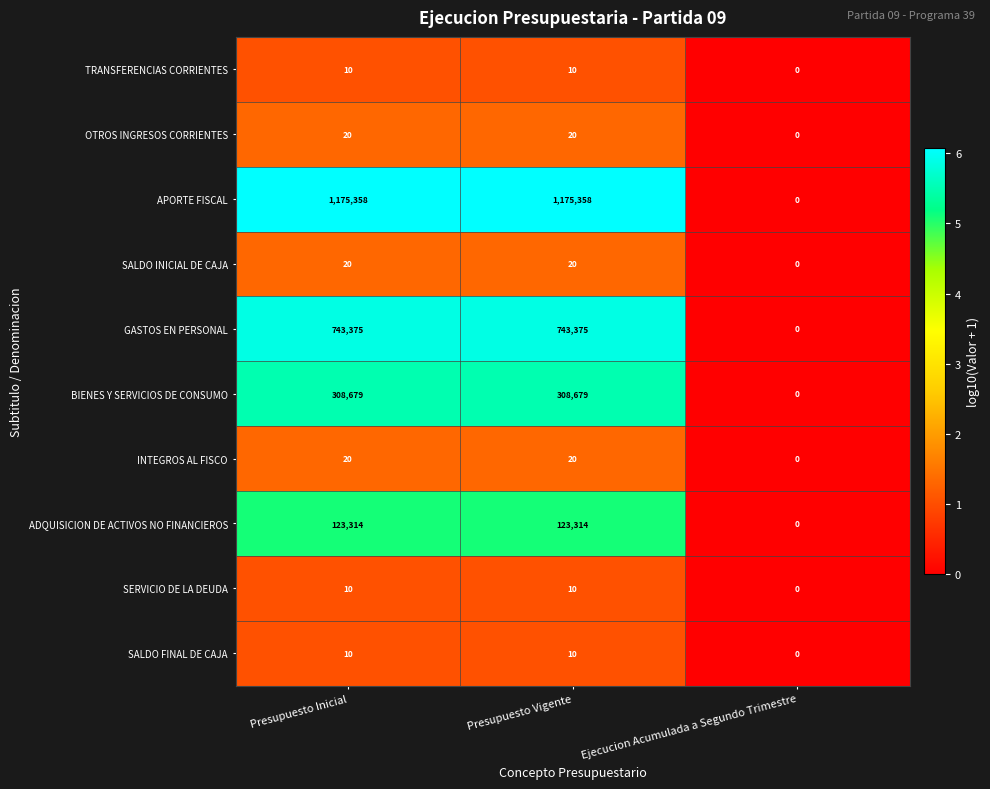

What is the maximum value shown in the chart?

1175358